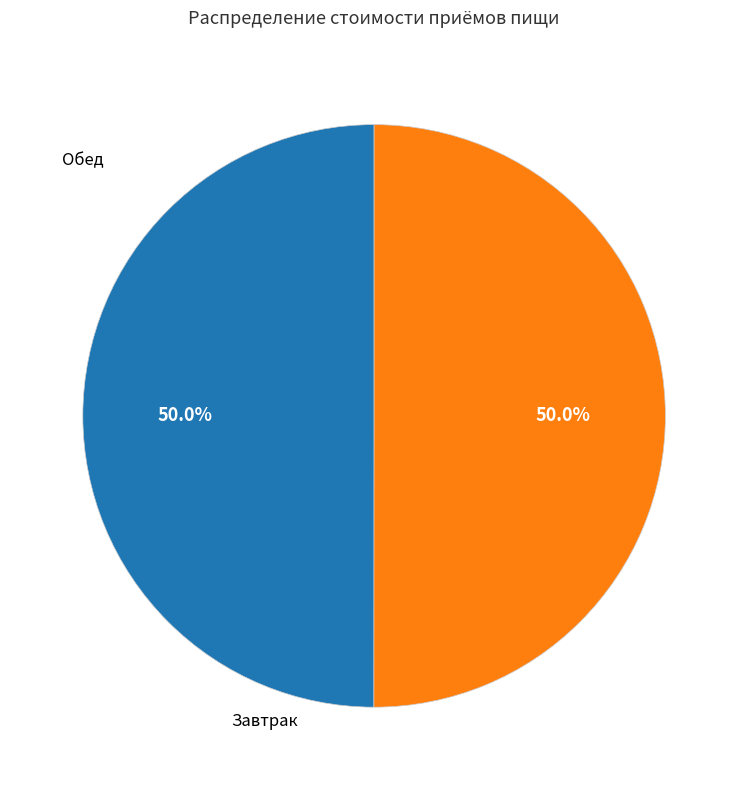

To the nearest percent, what portion does Завтрак represent?

50%